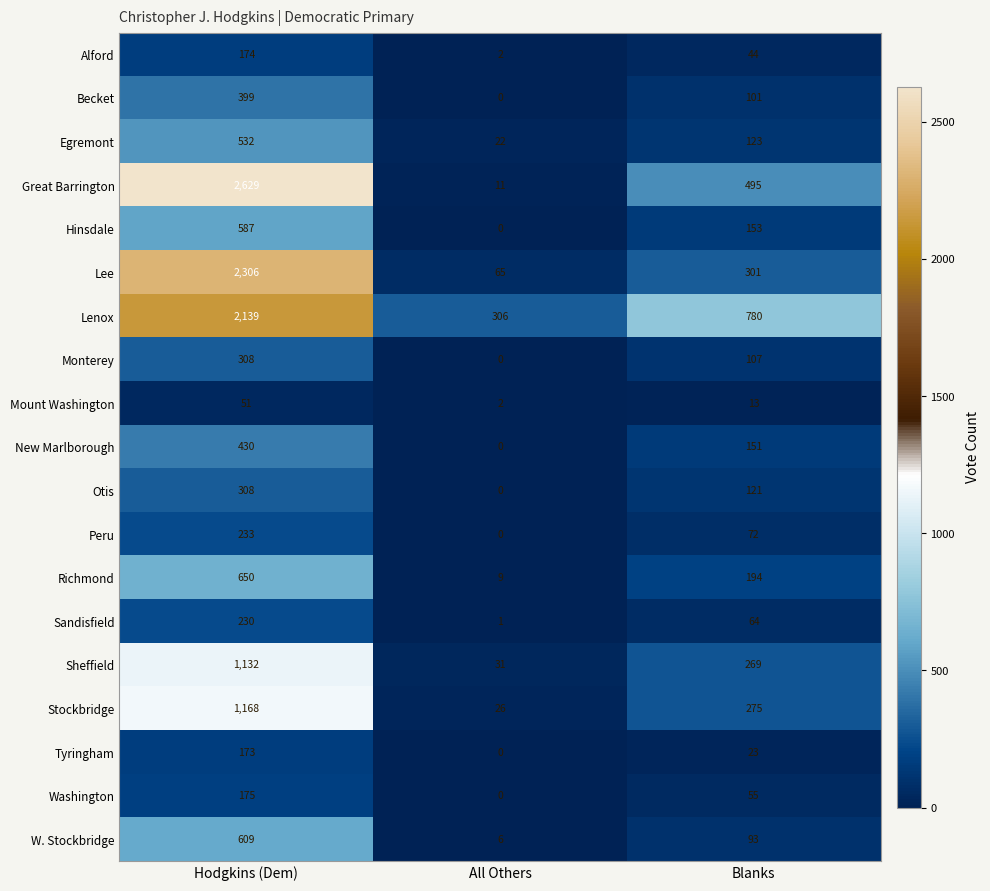

What is the approximate value of Washington at Hodgkins (Dem), to the nearest 50?

200